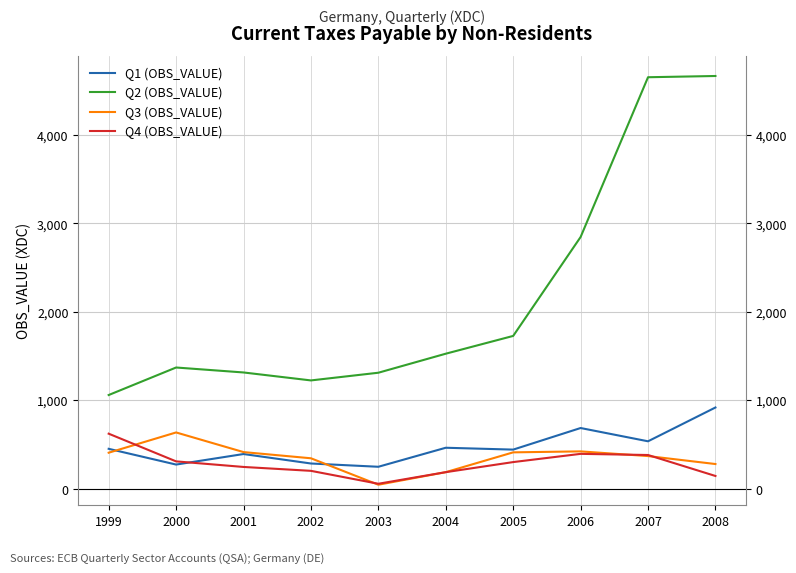

Is it true that Q4 (OBS_VALUE) equals 189 at 2008?

False